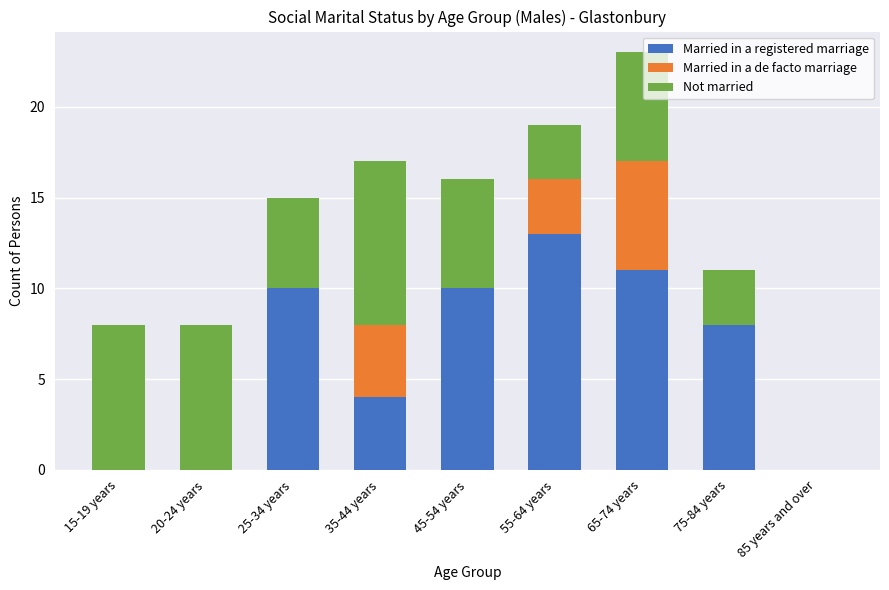

What is the sum of all Married in a registered marriage values?

56